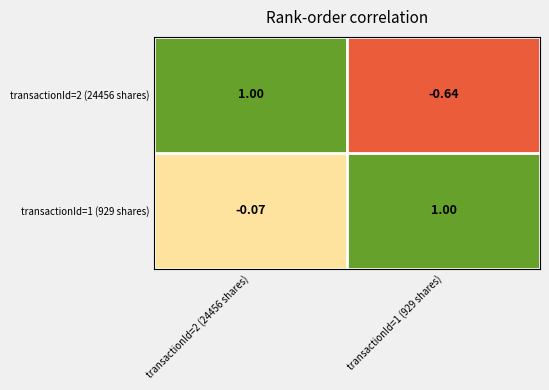

Which label corresponds to the smallest value in the chart?

transactionId=1 (929 shares)